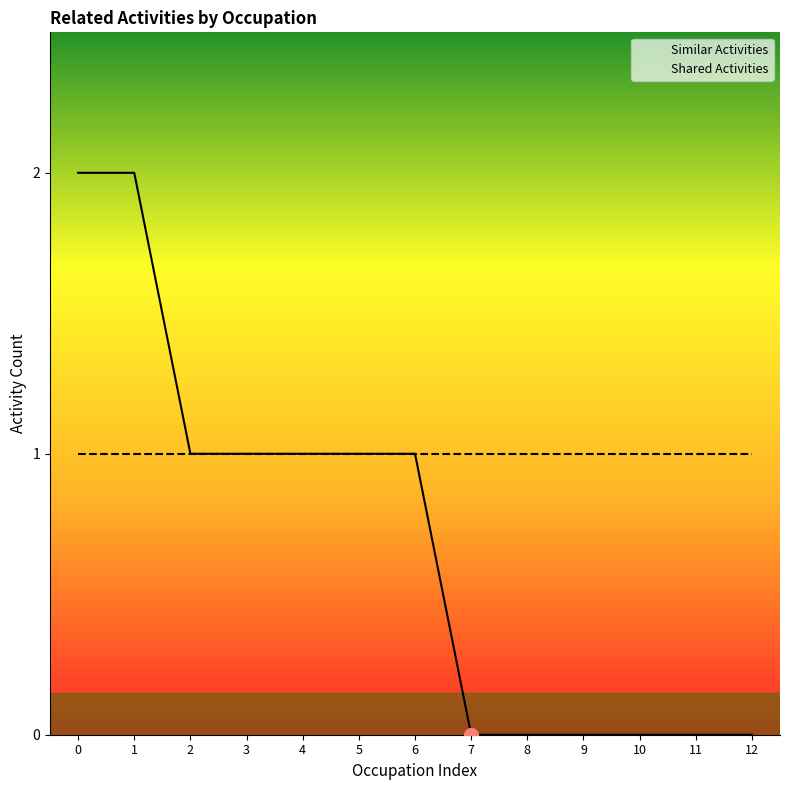

Is it true that Similar Activities equals 0 at 8?

True